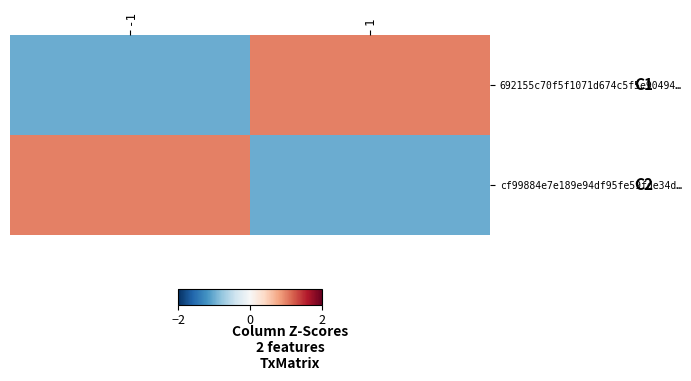

At how many categories does at least one series exceed 0?

2